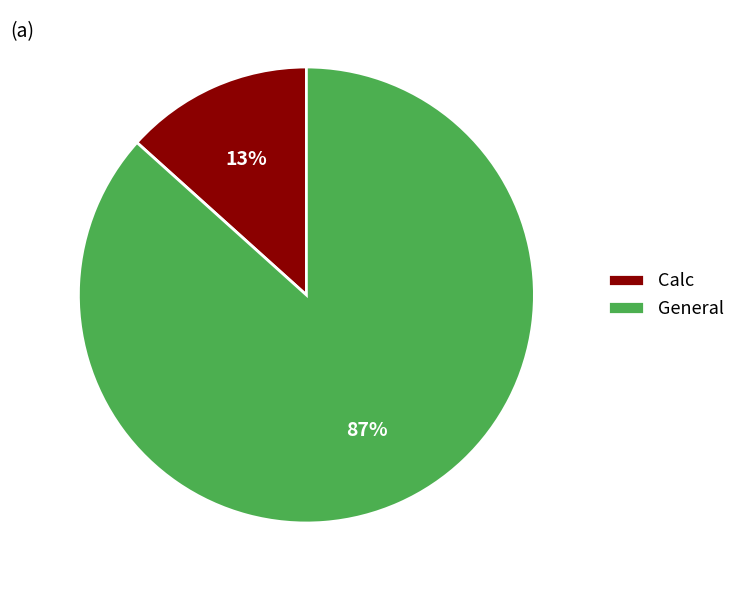

To the nearest percent, what percentage of the pie is Calc?

13%